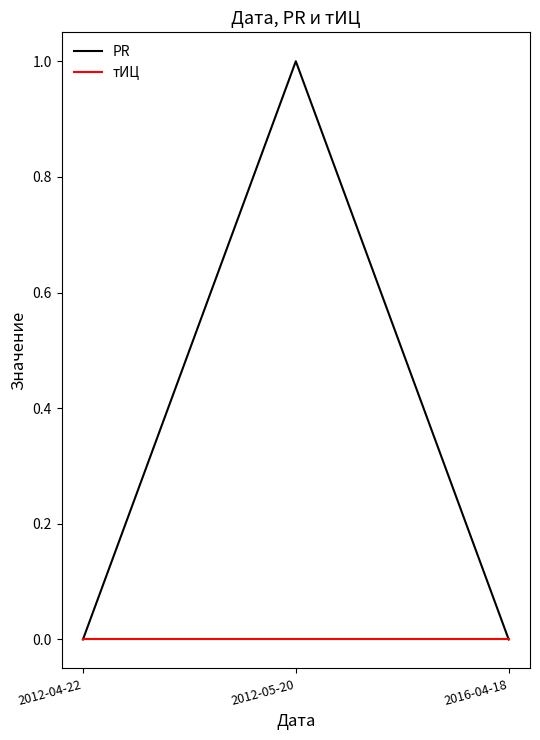

The value of тИЦ at 2016-04-18 is 0. True or false?

True